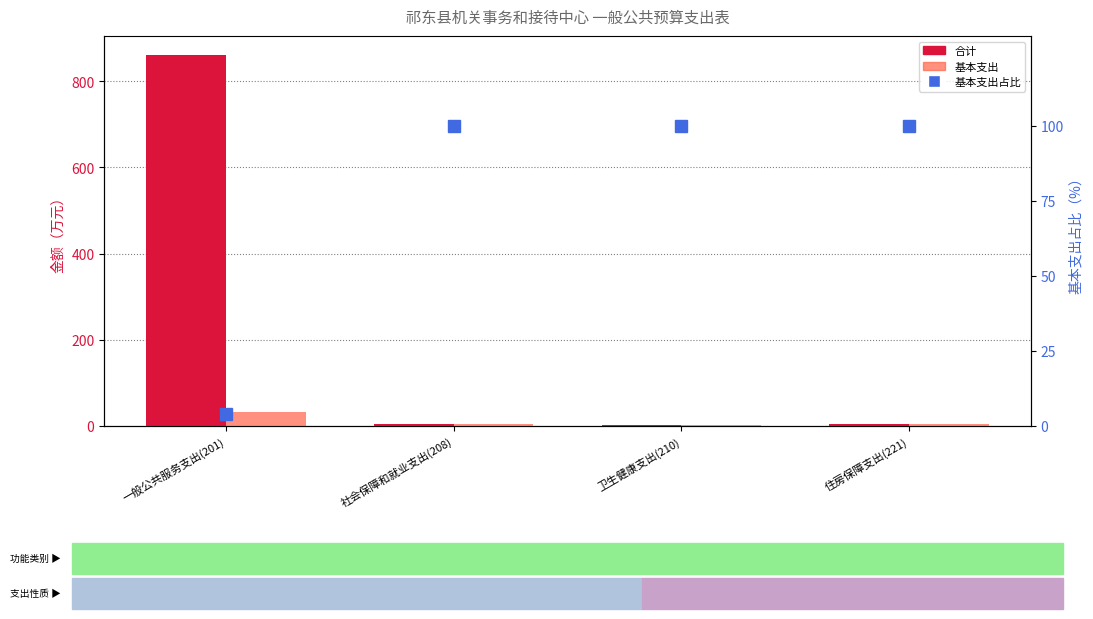

Reading left to right, list all the values displayed in this chart.

合计: 一般公共服务支出(201)=862.0	社会保障和就业支出(208)=4.5	卫生健康支出(210)=2.2	住房保障支出(221)=3.4
基本支出: 一般公共服务支出(201)=33.0	社会保障和就业支出(208)=4.5	卫生健康支出(210)=2.2	住房保障支出(221)=3.4
基本支出占比: 一般公共服务支出(201)=3.8	社会保障和就业支出(208)=100.0	卫生健康支出(210)=100.0	住房保障支出(221)=100.0